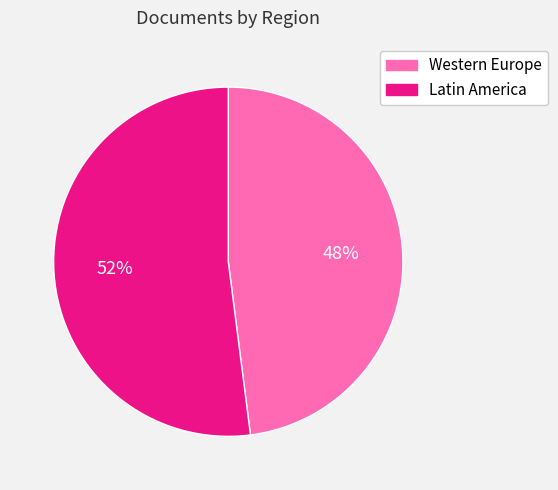

Is there any slice that represents more than half of the pie?

Yes